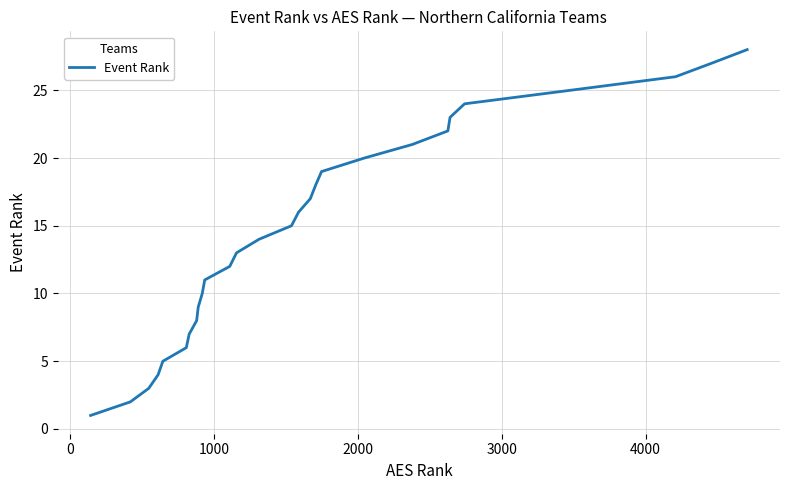

True or false: there are more than 2 points higher than both neighbors.

False